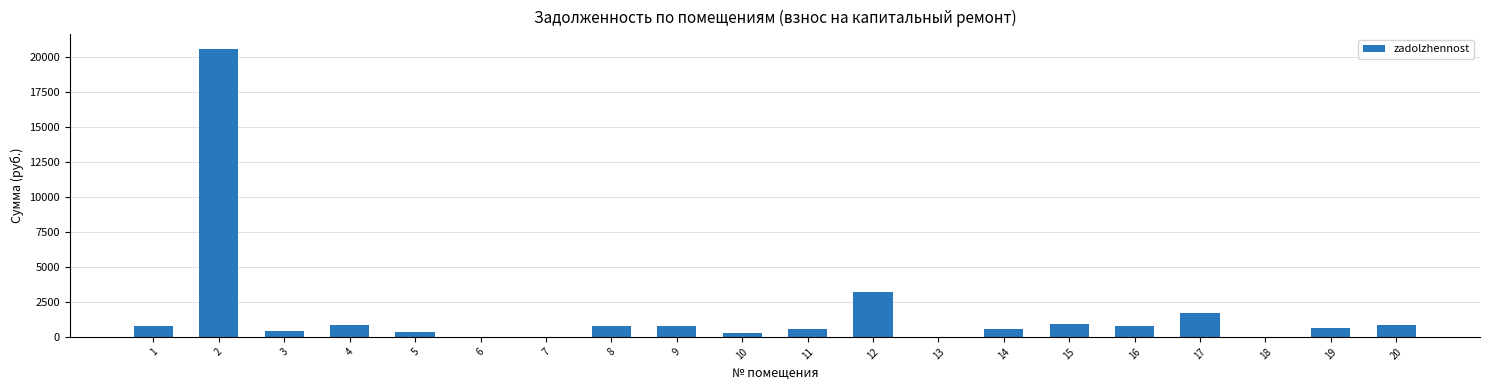

Are the bars horizontal?

No